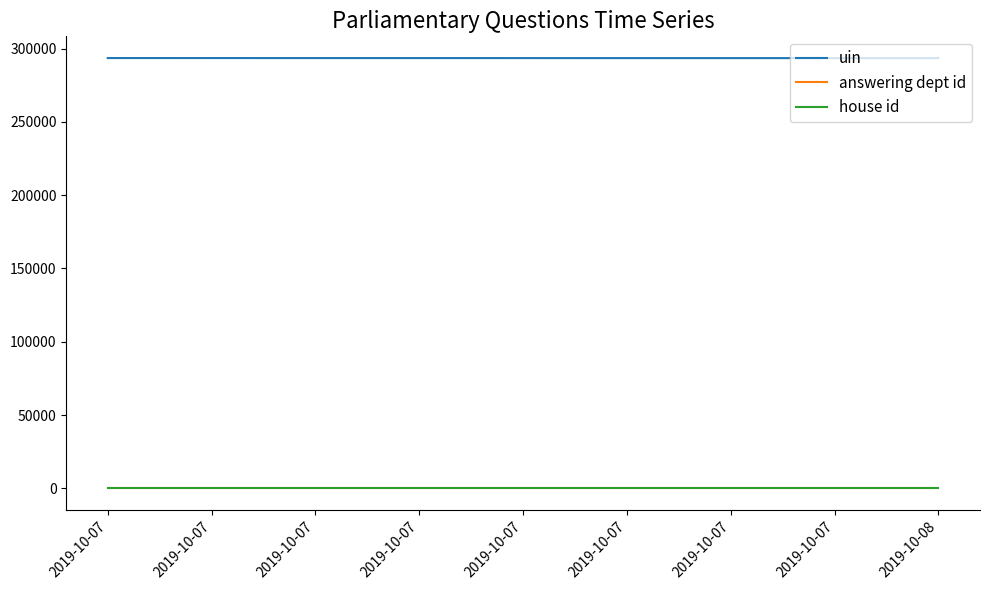

Does the chart have visible grid lines?

No